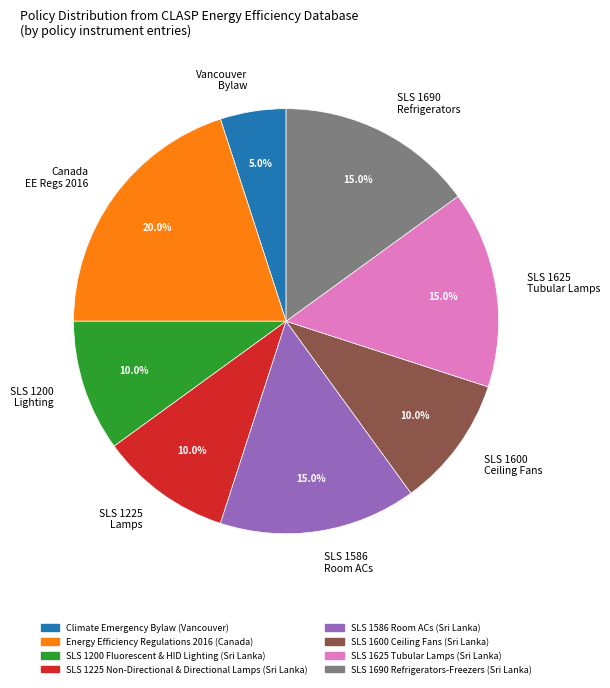

What is the total percentage of SLS 1600 Ceiling Fans and Vancouver Bylaw?

15.0%